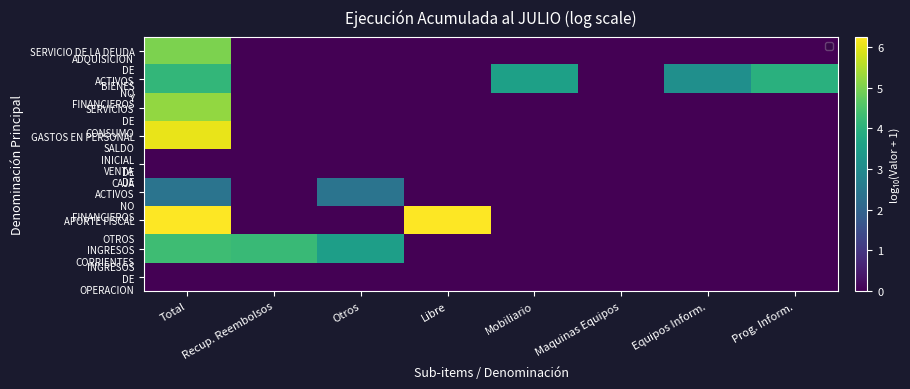

What is the spread (max minus min) of values at Total?

6.2